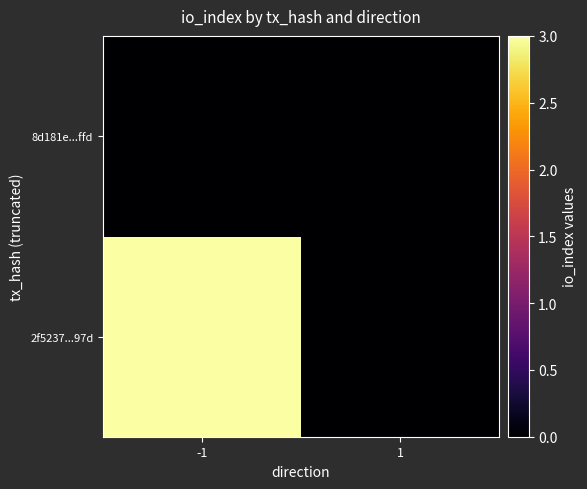

Between -1 and 1, which series saw the biggest shift?

2f5237353349fa0e5ce60d650ba6a08fca2d97d